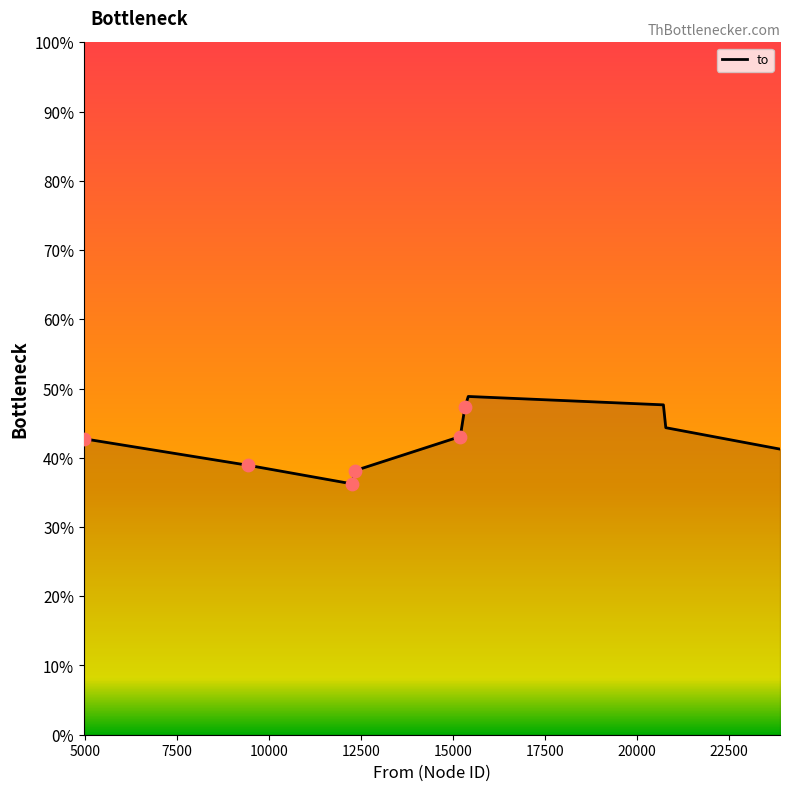

What is the minimum value shown in the chart?

36.2